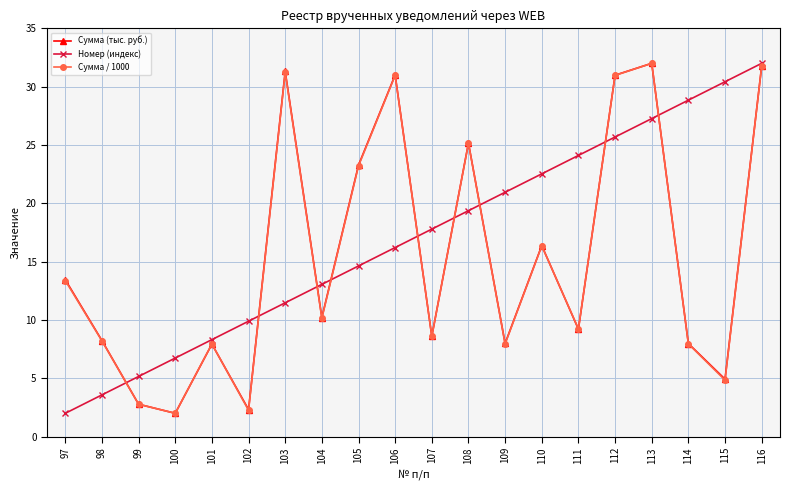

True or false: Сумма (тыс. руб.) has a value of 10.3 at 113.

False